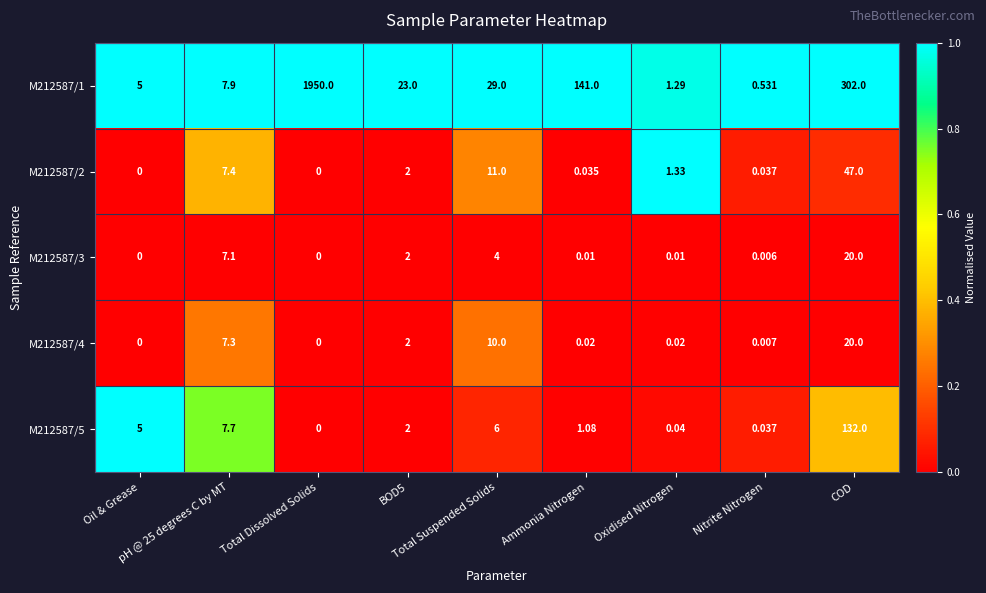

How many values in M212587/2 are above zero?

7